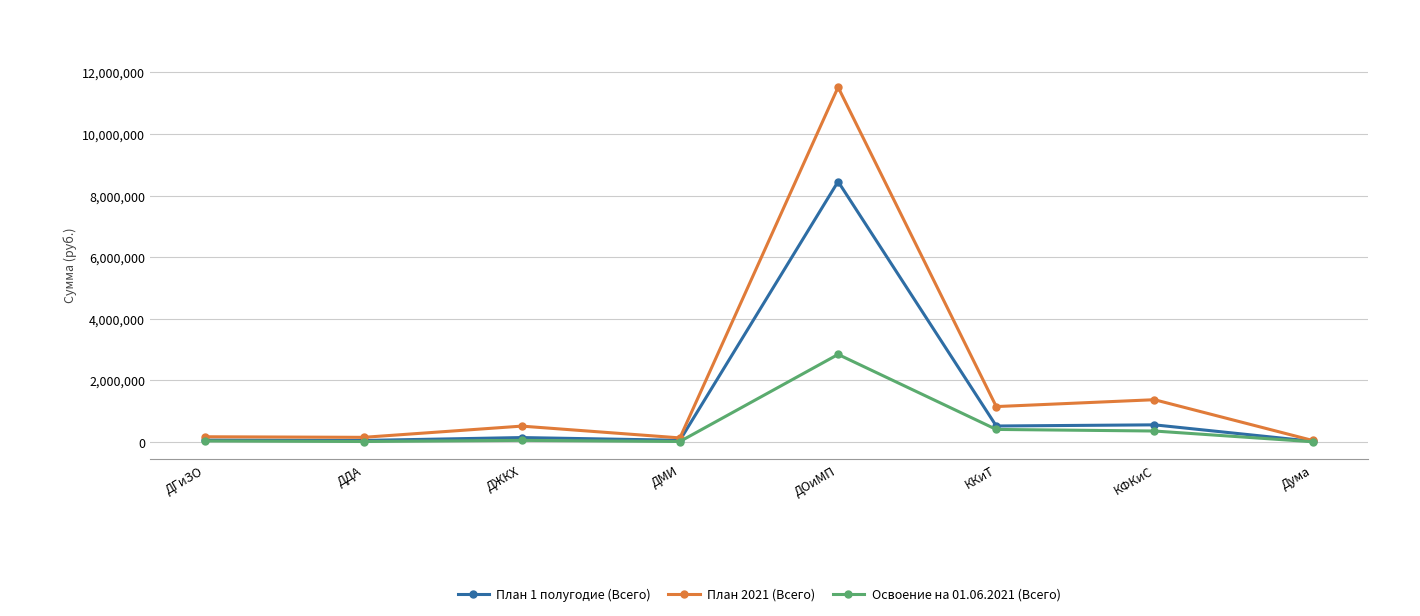

At which label does План 2021 (Всего) reach its peak?

ДОиМП